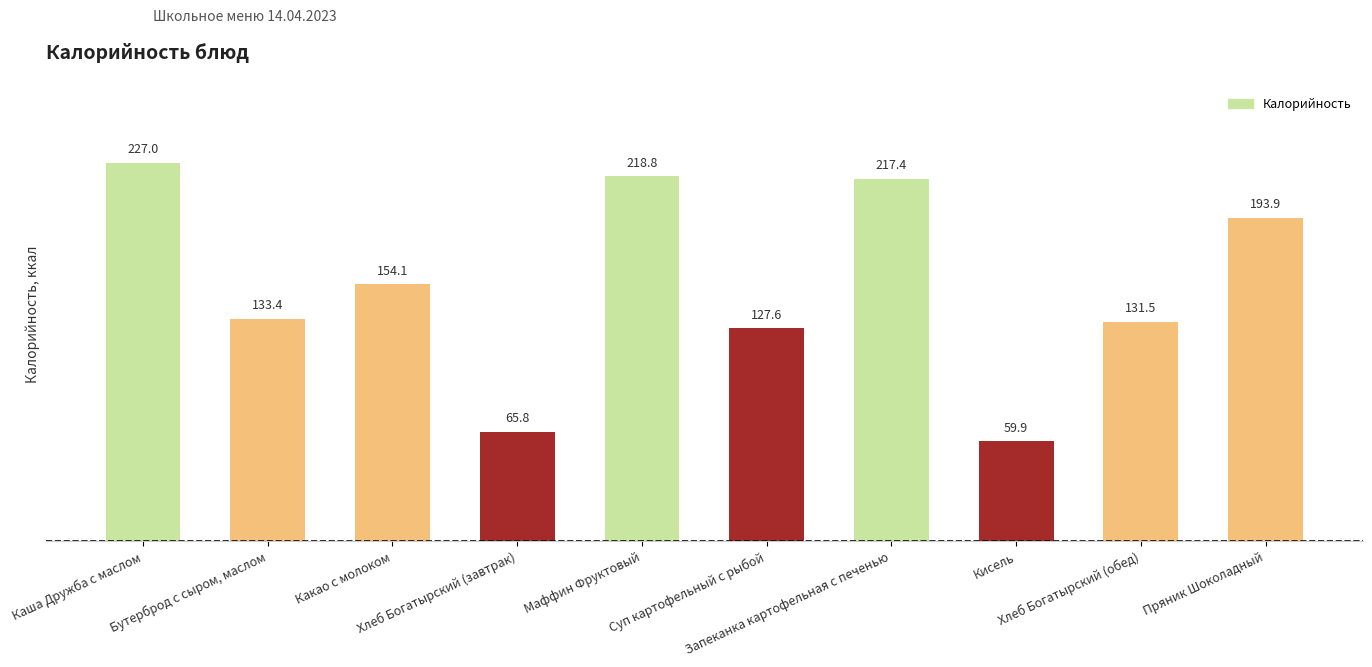

Reading left to right, list all the values displayed in this chart.

227.0	133.4	154.1	65.8	218.8	127.6	217.4	59.9	131.5	193.9